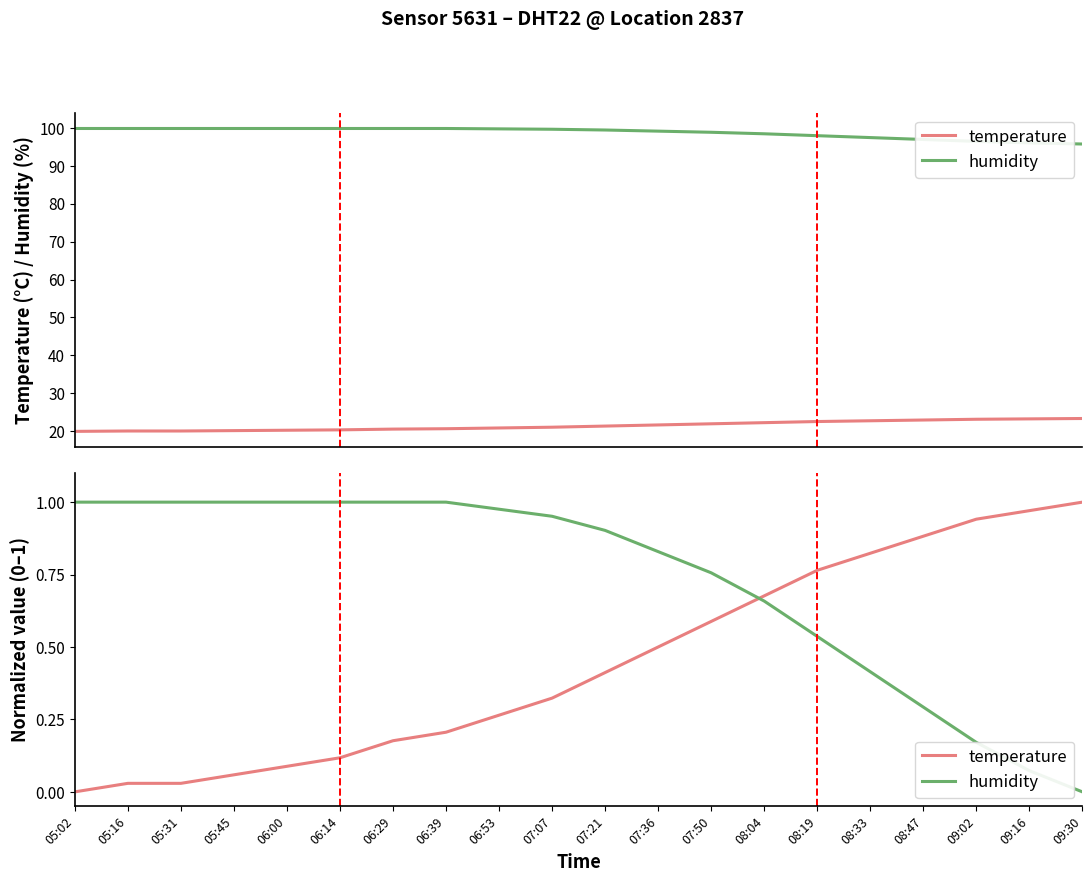

What is the label of the 7th point from the left?

06:29